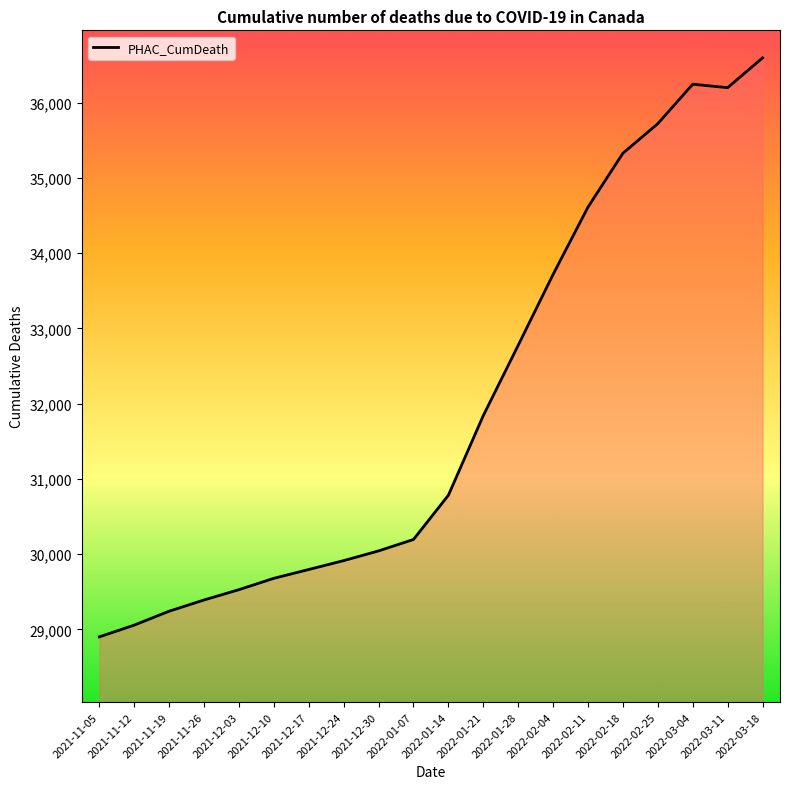

At which category does the chart reach its minimum across all series?

2021-11-05